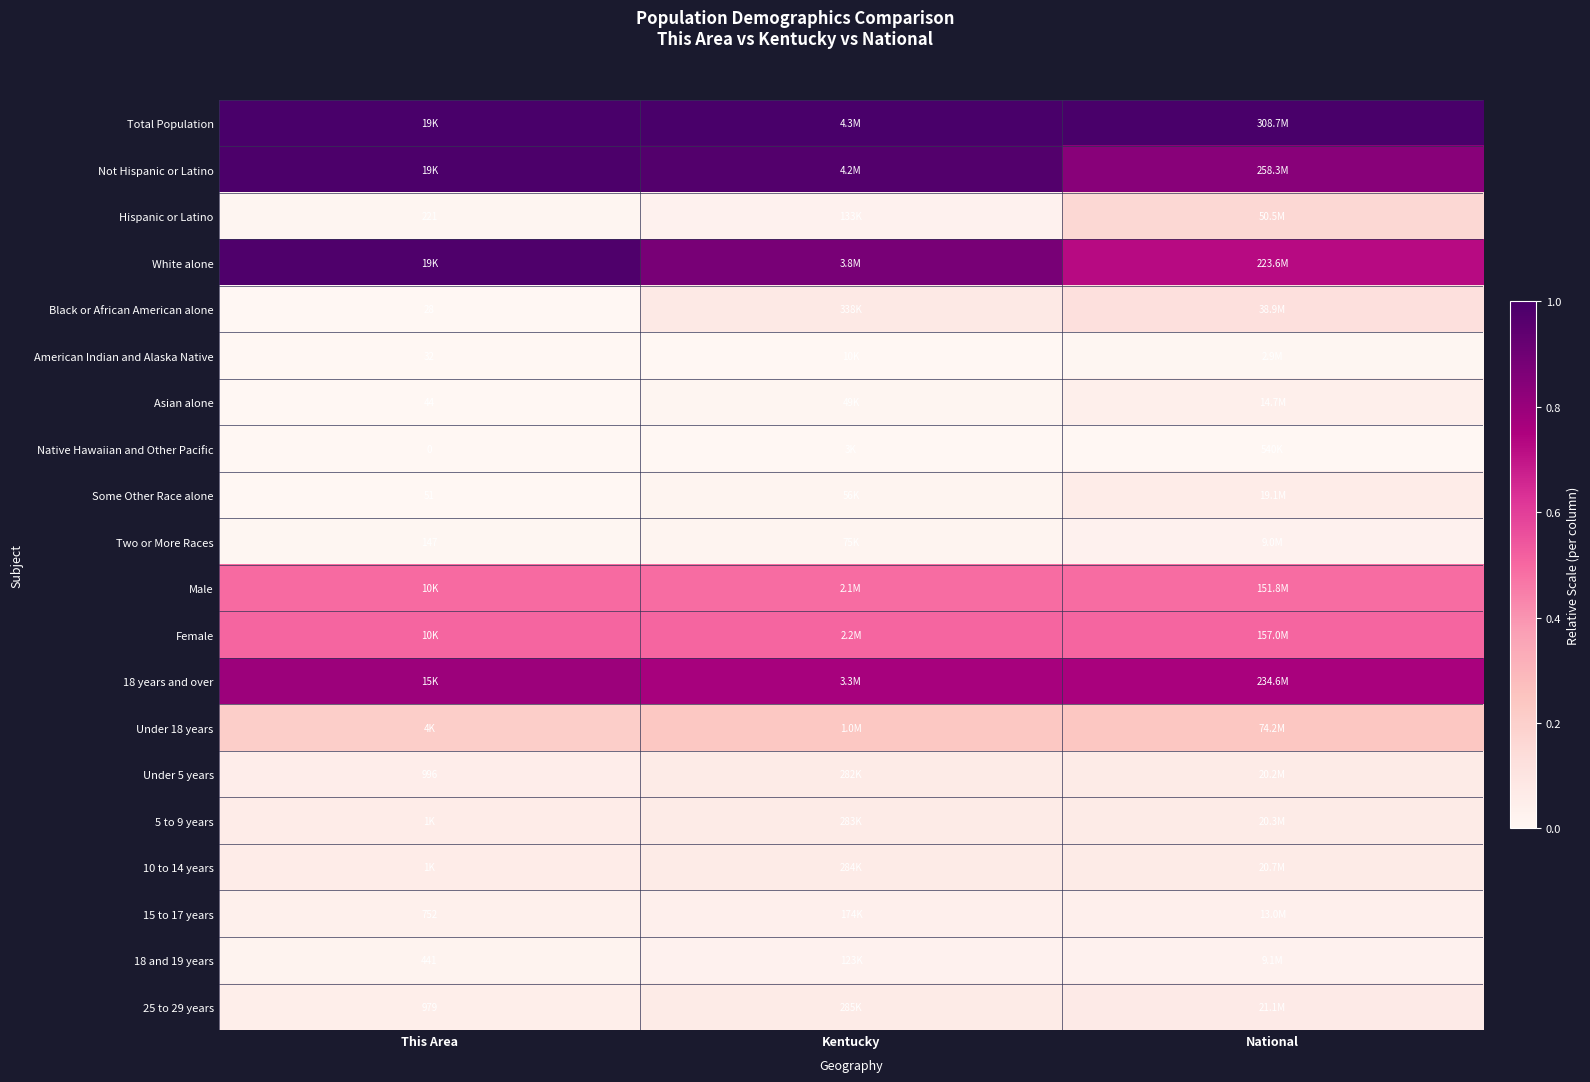

True or false: Not Hispanic or Latino has a value of 1.4 at National.

False